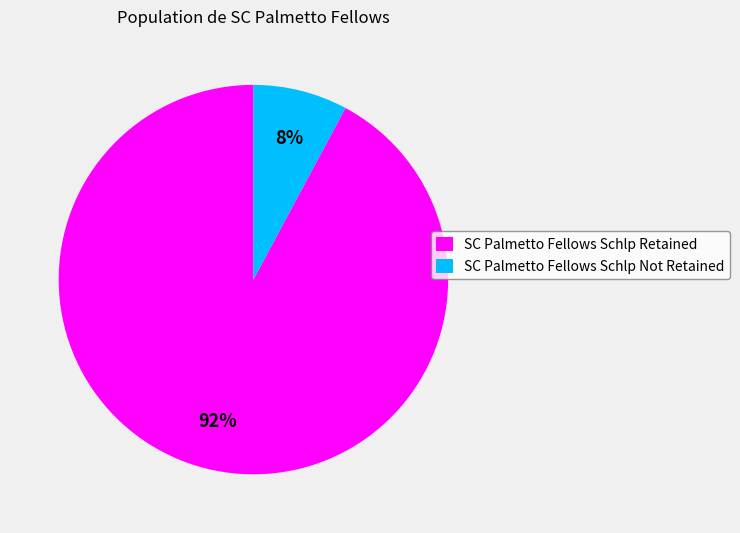

True or false: SC Palmetto Fellows Schlp Not Retained accounts for 8% of the total.

True